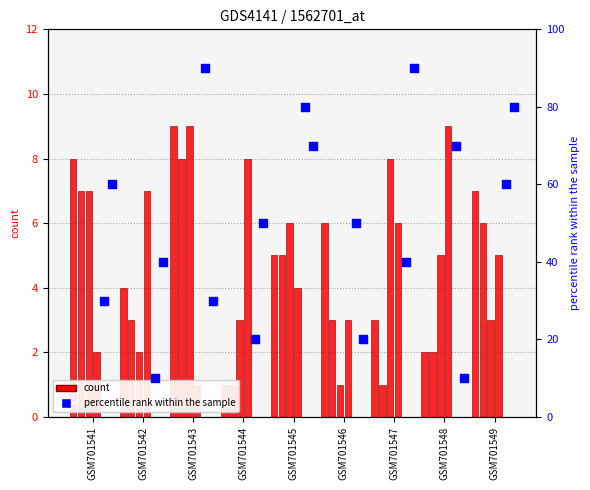

Is the value of col_6 at GSM701546 greater than the value of col_8 at GSM701549?

Yes